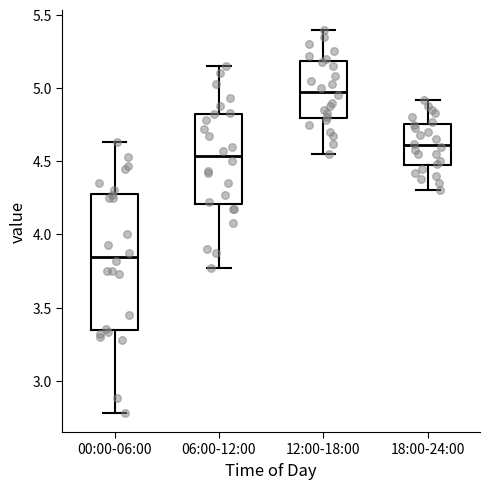

Which box's median line is the lowest?

00:00-06:00